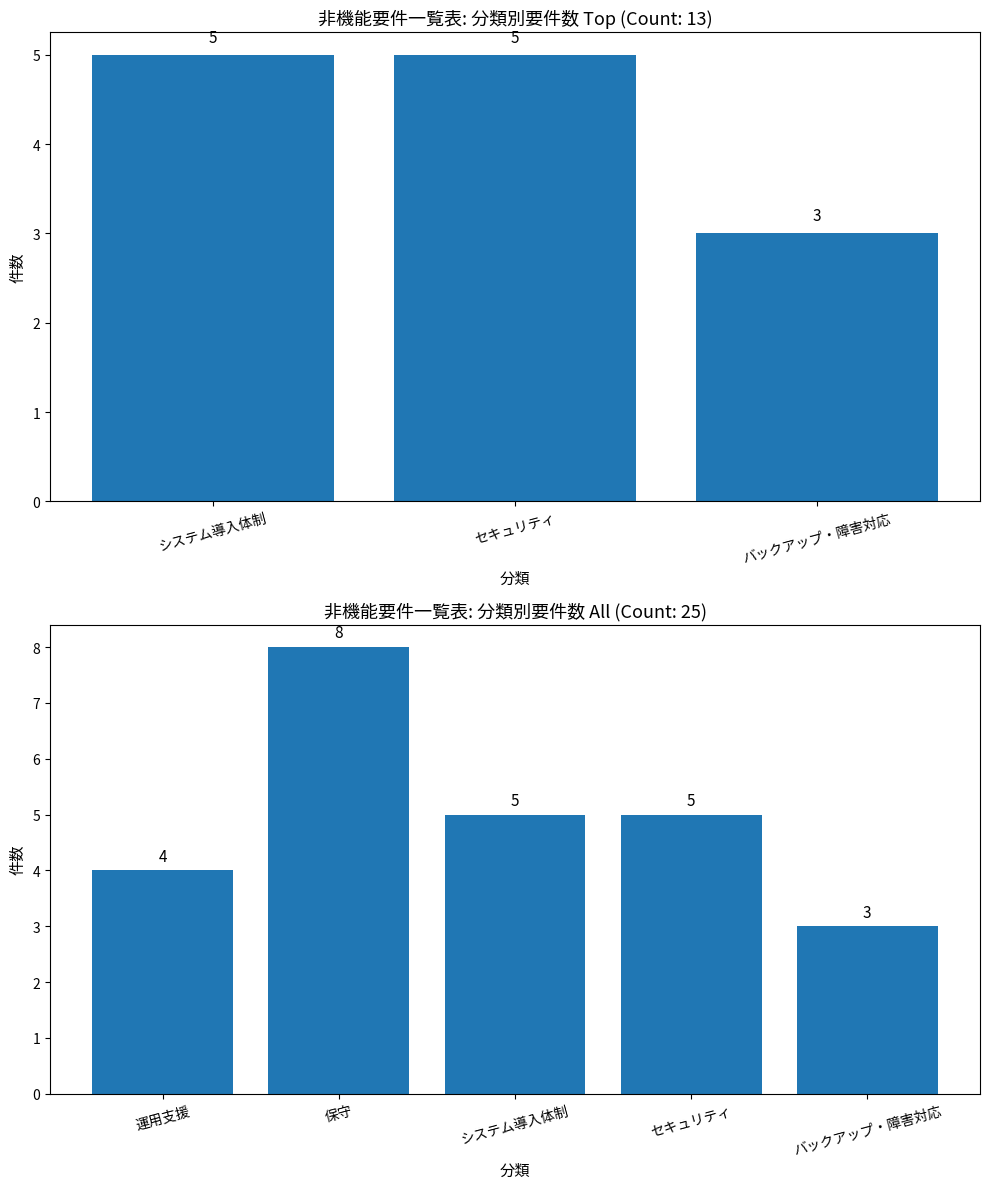

What is the minimum value shown in the chart?

3